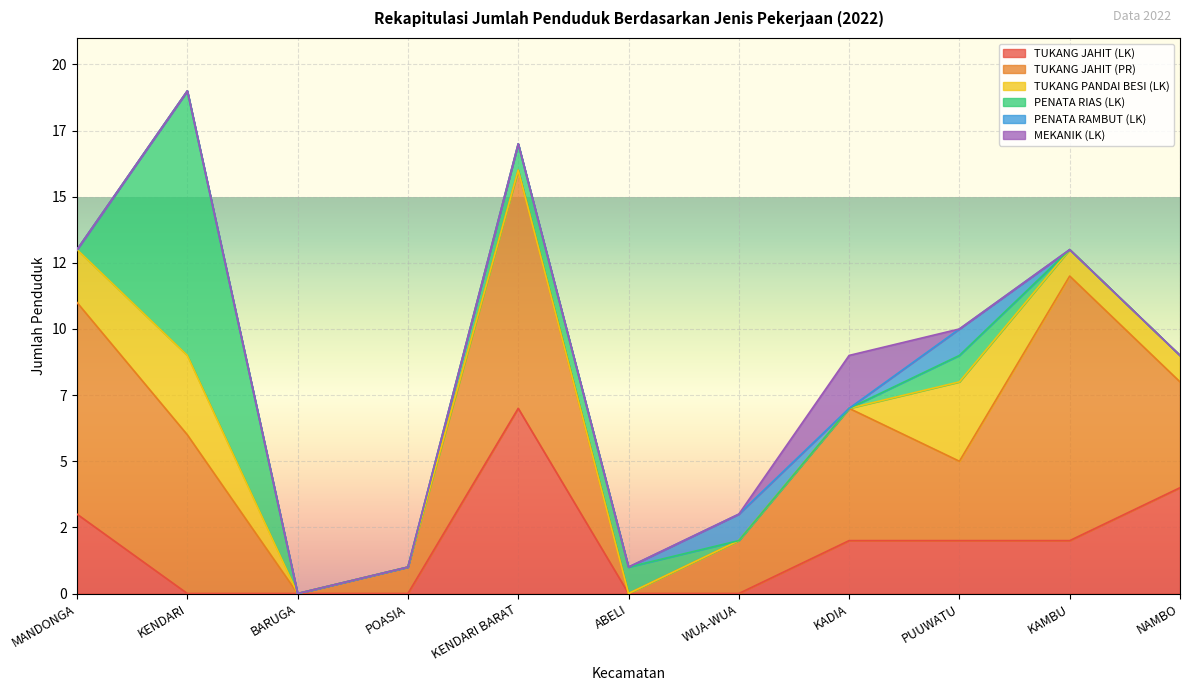

Between MANDONGA and WUA-WUA, which series saw the biggest shift?

TUKANG JAHIT (PR)